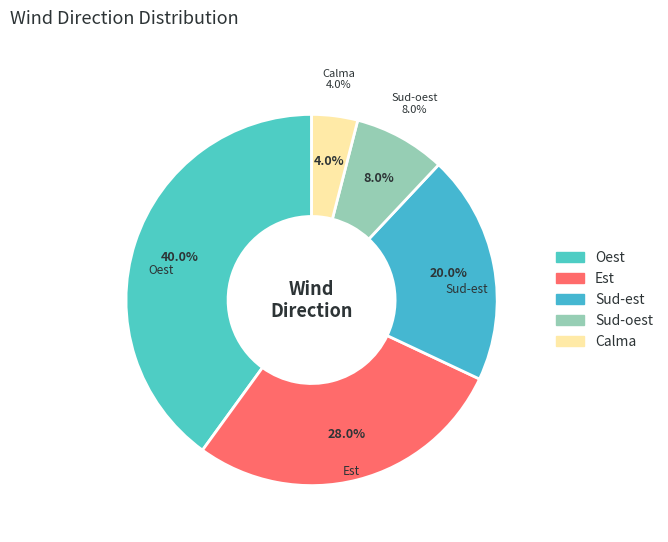

Is Calma the majority of the pie?

No